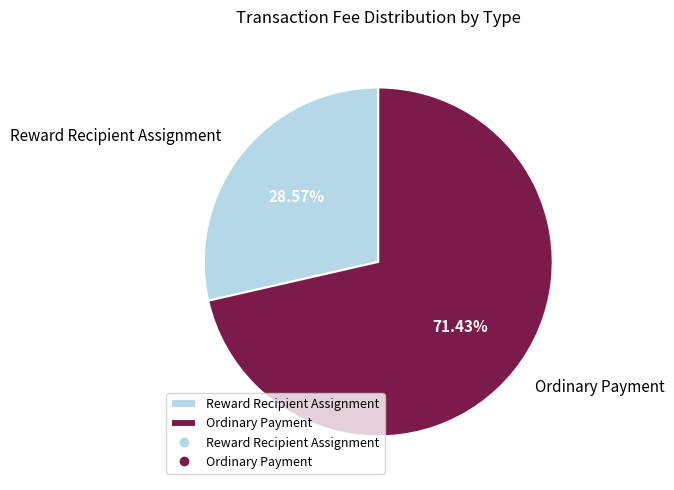

What percentage is the Ordinary Payment slice, to the nearest percent?

71%